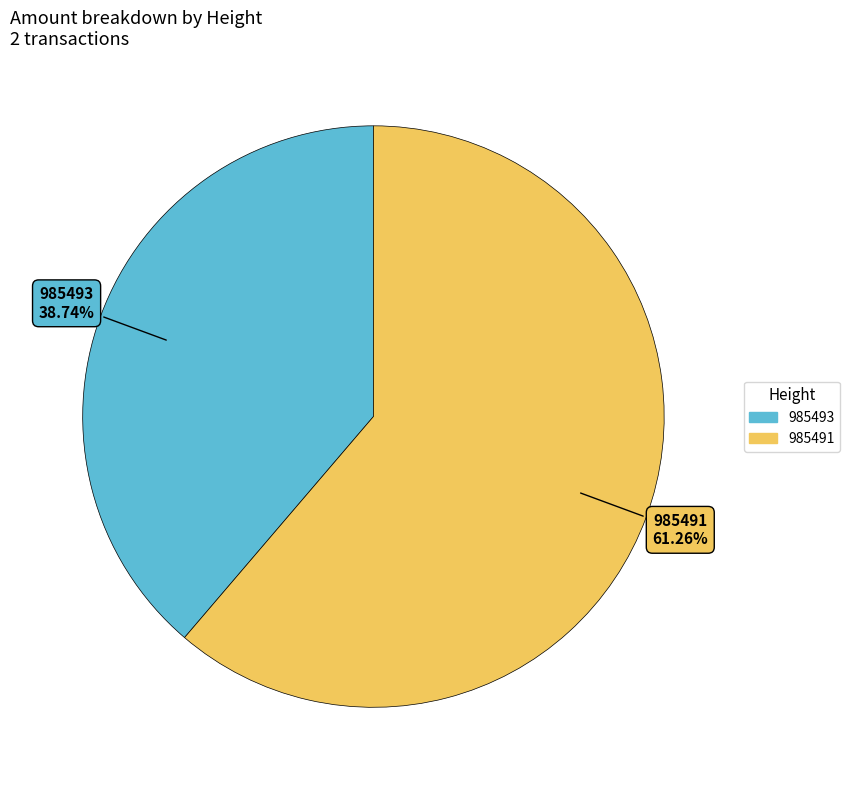

Is there any slice that represents more than half of the pie?

Yes